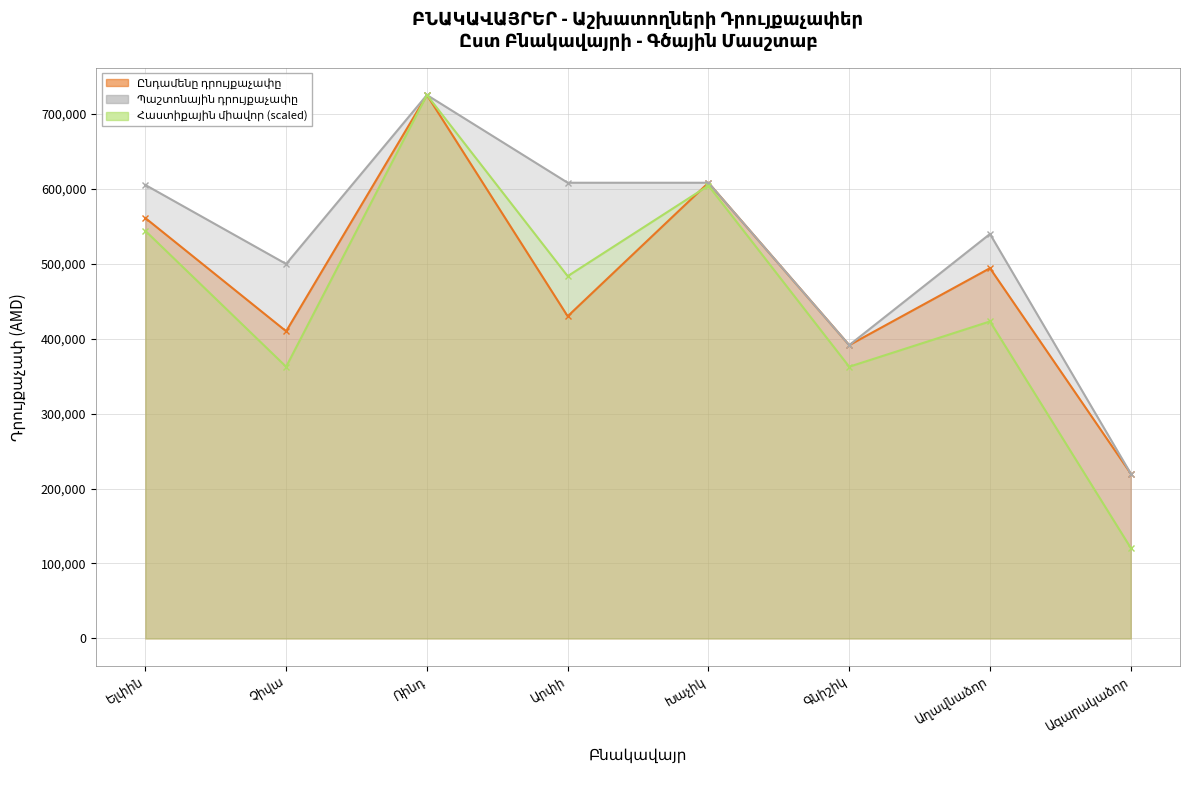

At which label does Ընդամենը դրույքաչափը reach its minimum?

Ագարակաձոր